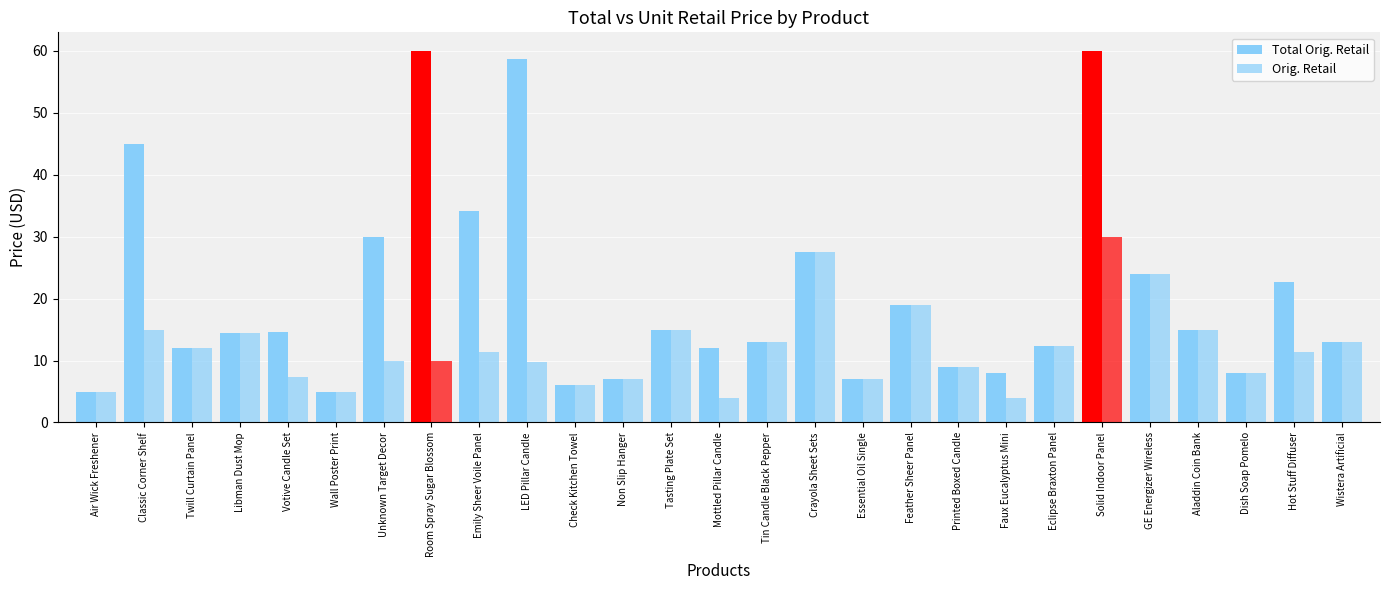

How many groups of bars are there?

27